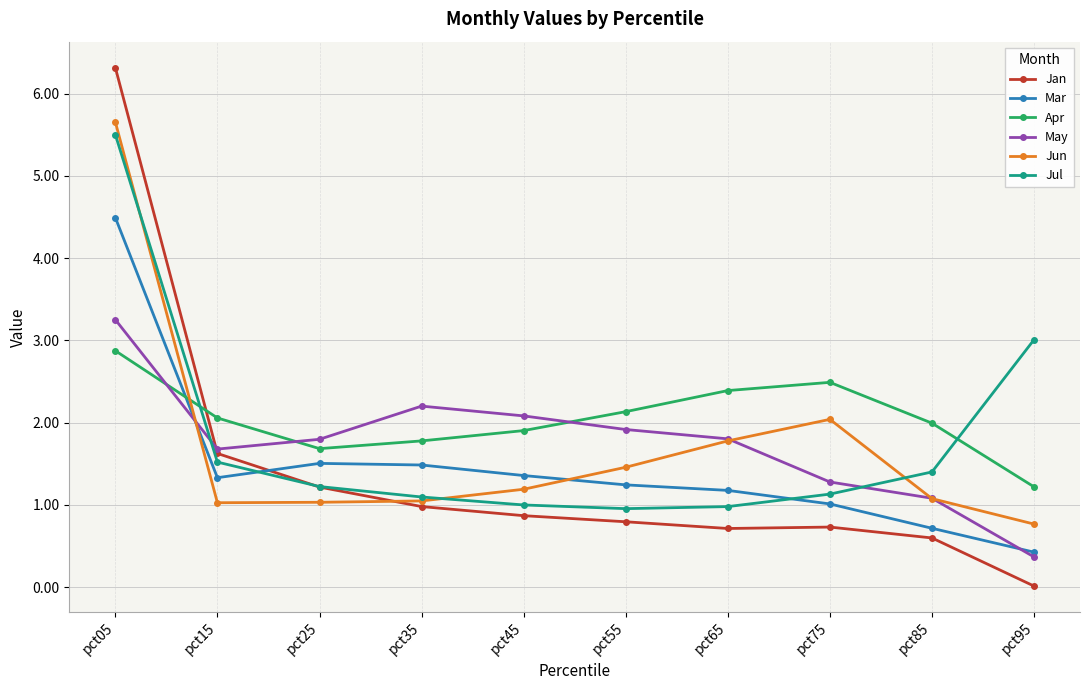

Which series has the largest total across all categories?

Apr